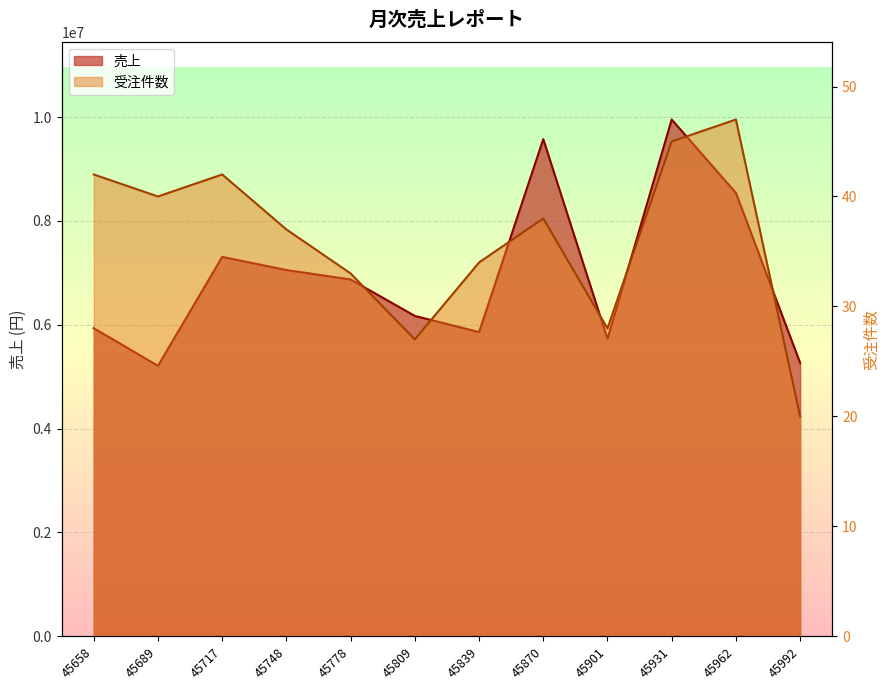

Rank the series by their maximum value, from highest to lowest.

売上, 受注件数